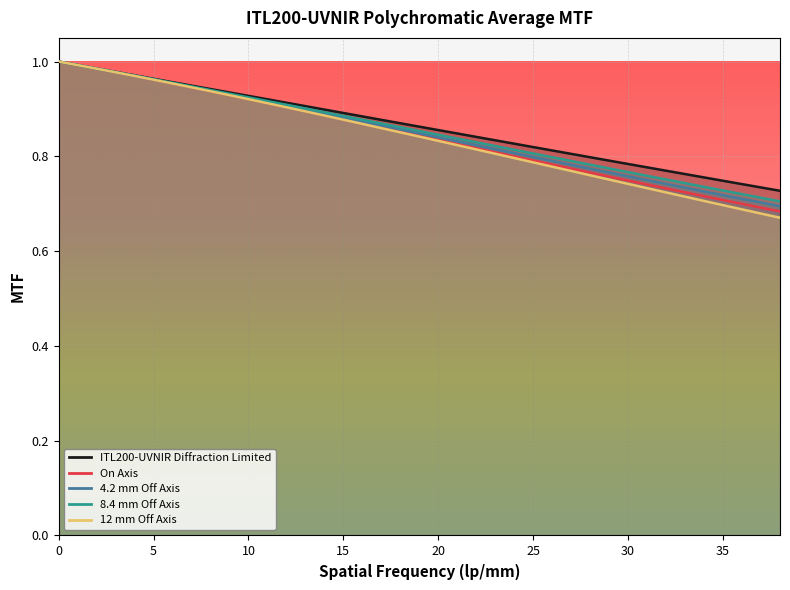

List the series in order of their overall mean, highest first.

ITL200-UVNIR Diffraction Limited, 8.4 mm Off Axis, 4.2 mm Off Axis, On Axis, 12 mm Off Axis